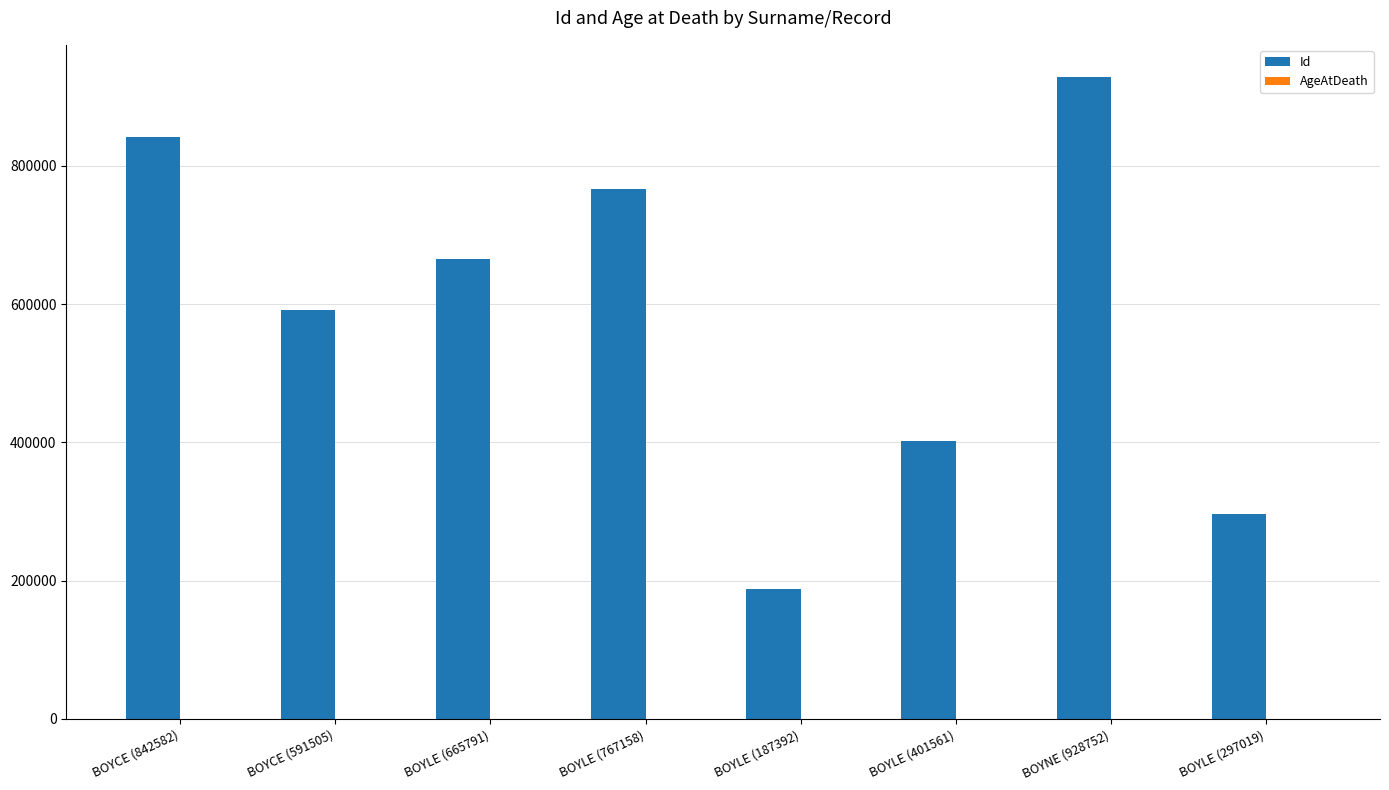

What is the sum of all Id values?

4681760